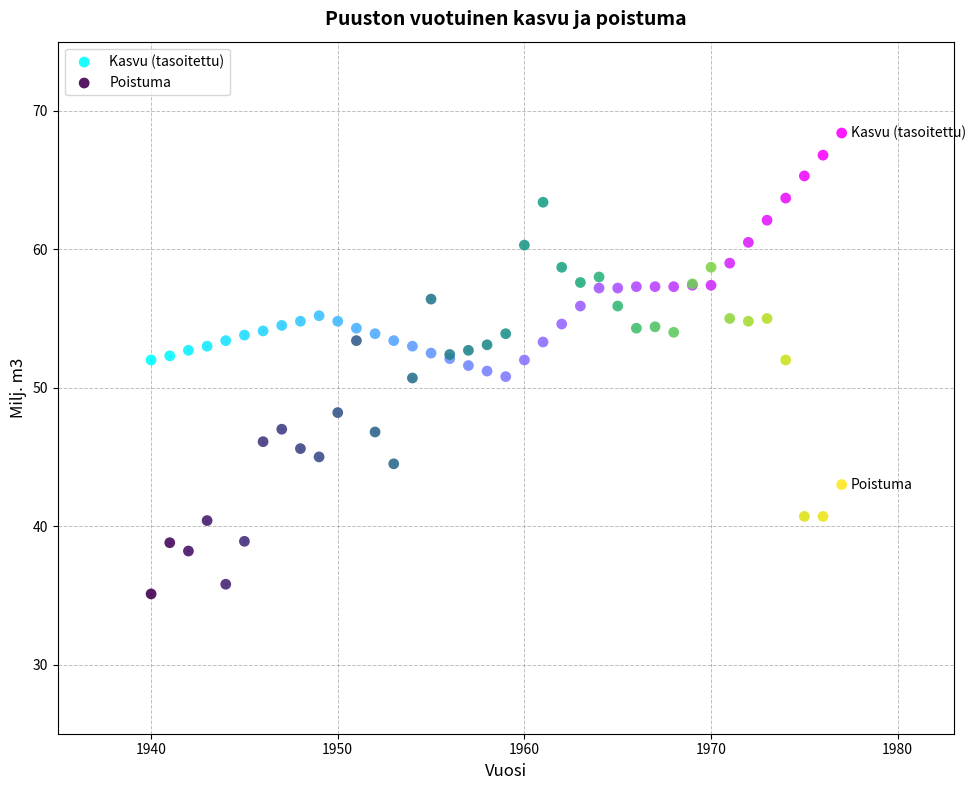

In the Poistuma series, what Y value is closest to 49?

48.2